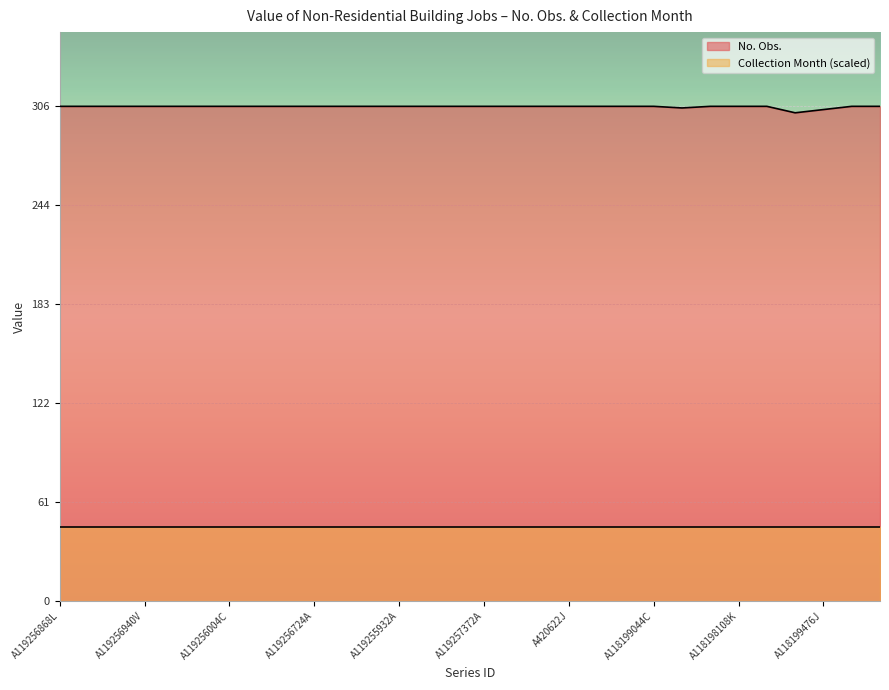

How many distinct data groups are displayed?

2